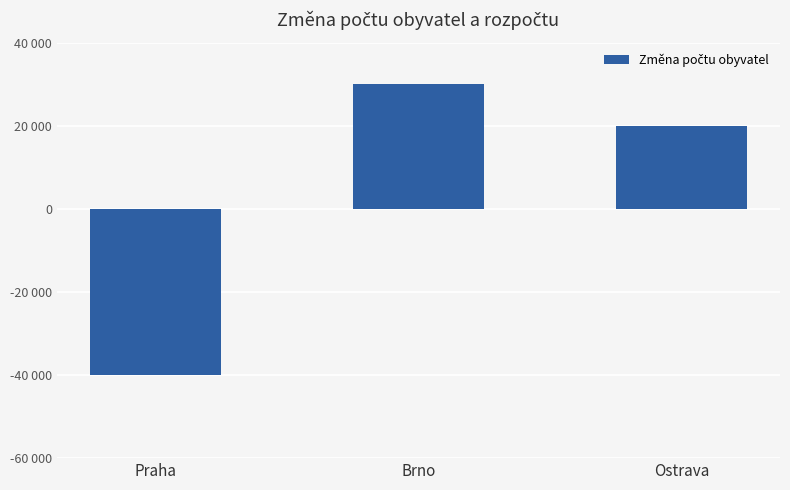

Are the bars horizontal?

No